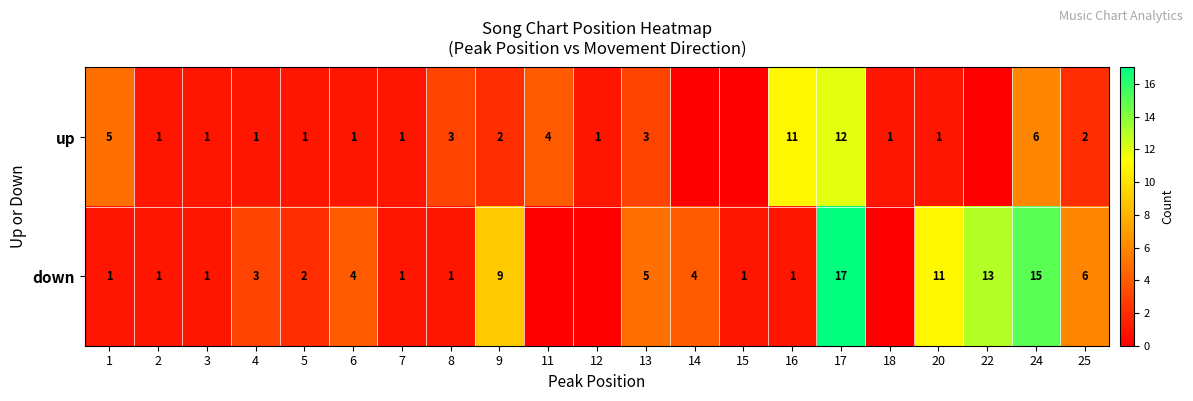

What is the sum of the down values at 6 and 15?

5